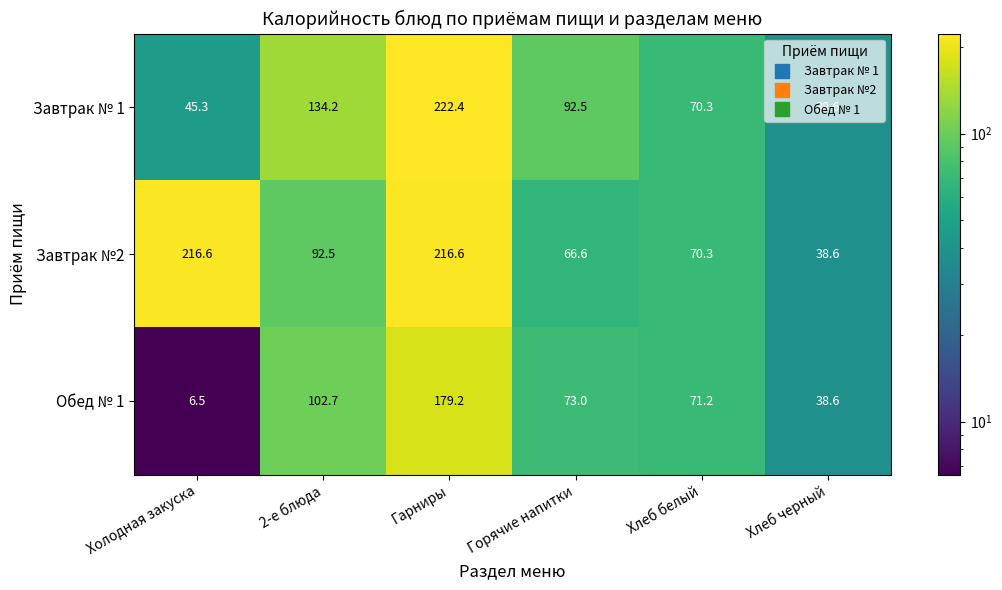

Rank the series by their maximum value, from highest to lowest.

Завтрак № 1, Завтрак №2, Обед № 1